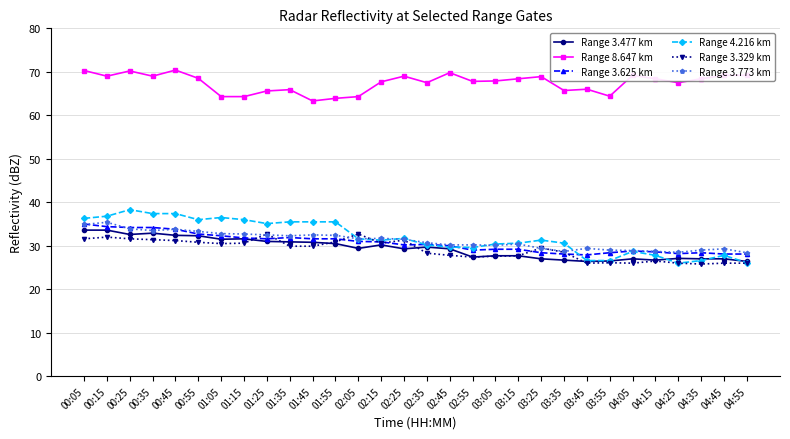

Is it true that Range 8.647 km equals 69.0 at 00:15?

True